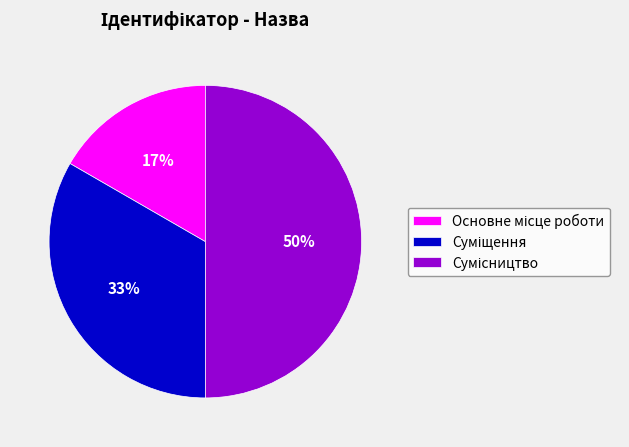

To the nearest percent, what is the average slice percentage?

33%